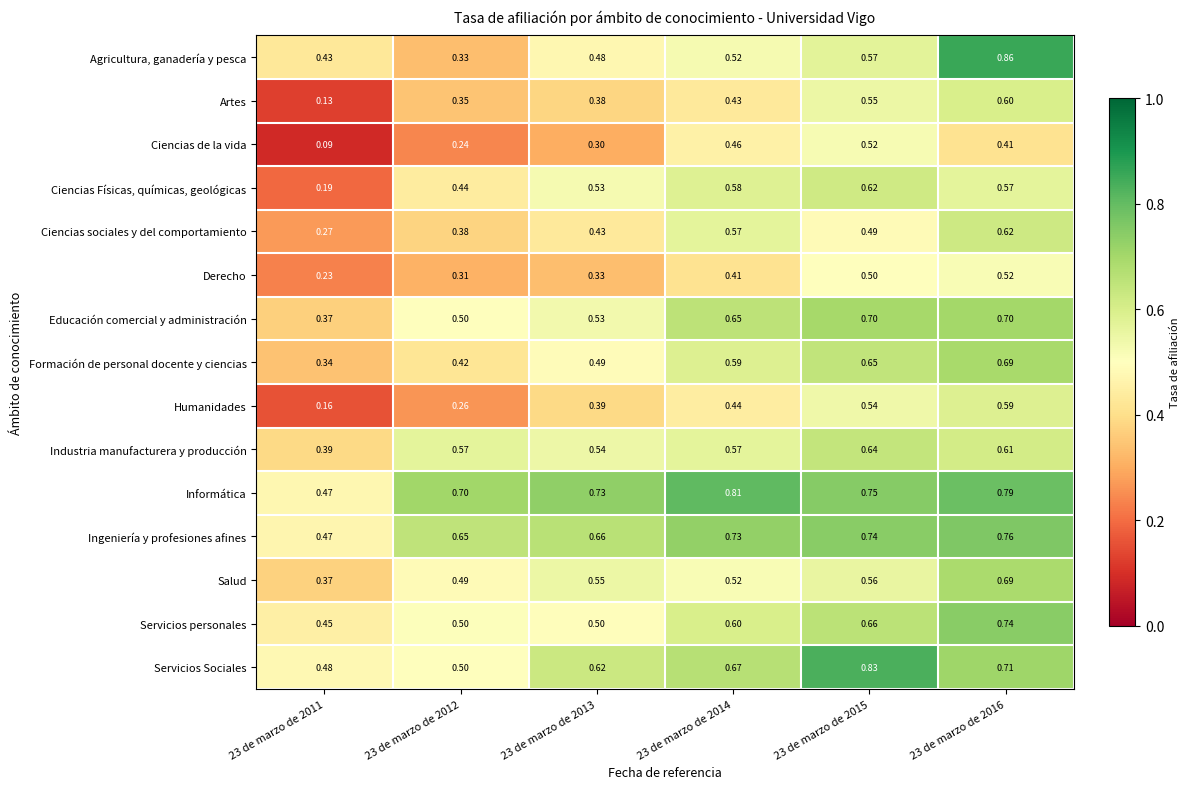

Which series has the largest range (max minus min)?

Agricultura, ganadería y pesca